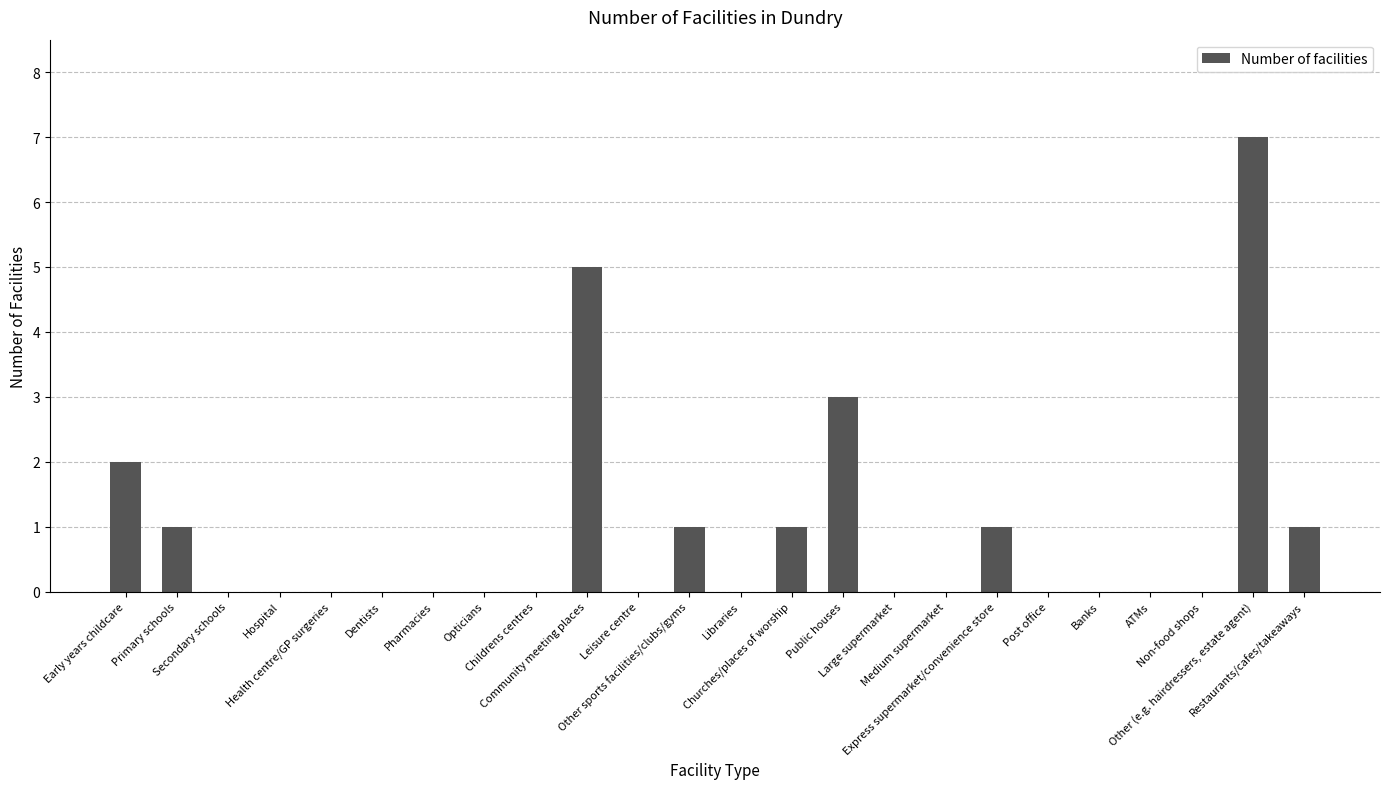

What is the change in value from Other sports facilities/clubs/gyms to Public houses?

+2